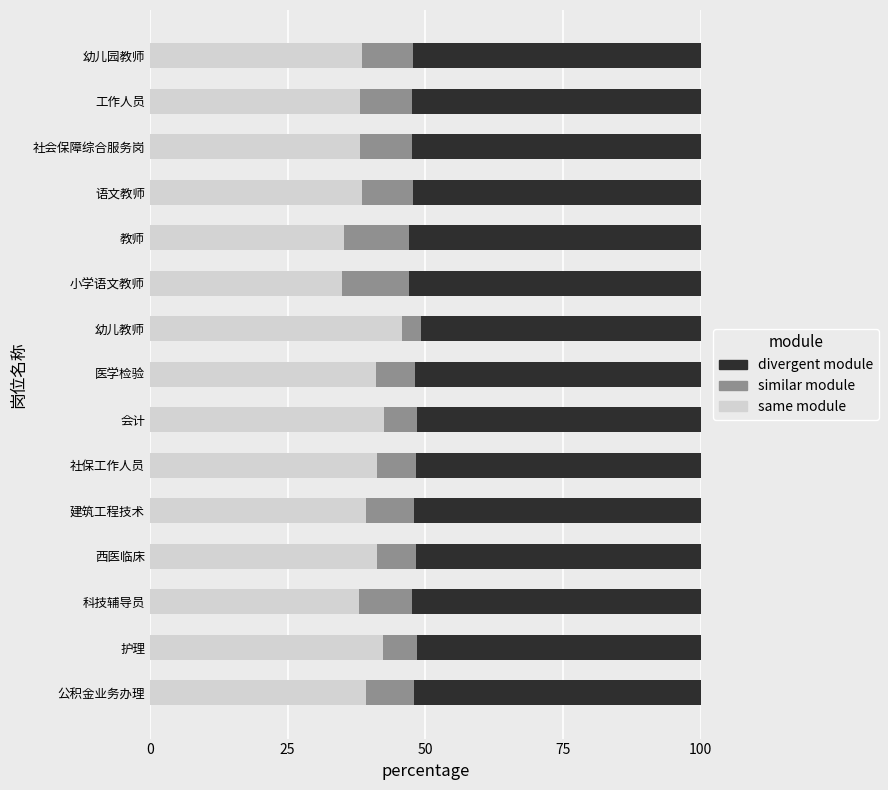

The value of same module at 社会保障综合服务岗 is 49.7. True or false?

False